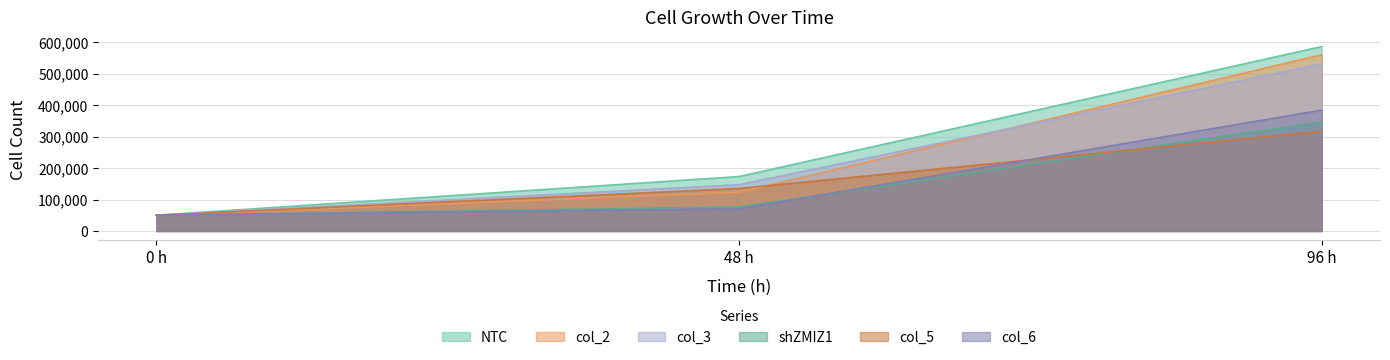

List the series in order of their peak value, lowest first.

col_5, shZMIZ1, col_6, col_3, col_2, NTC